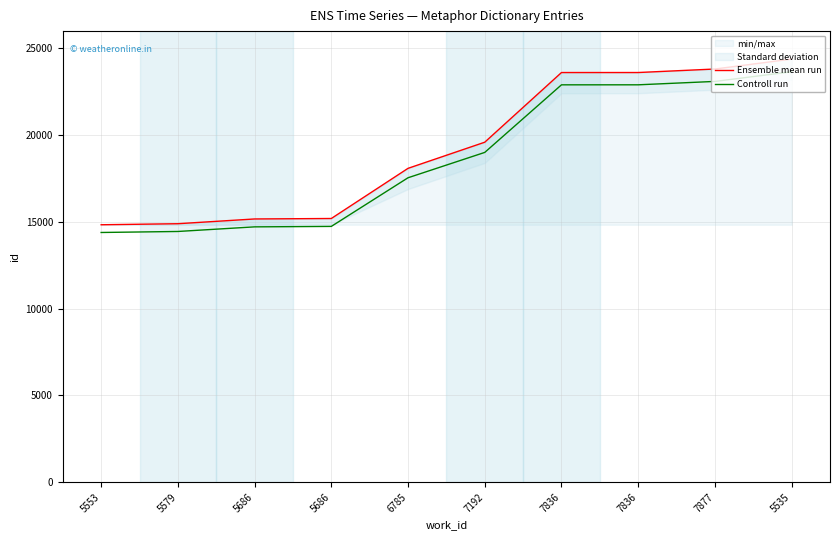

The value of Controll run at 5579 is 14451.1. True or false?

True